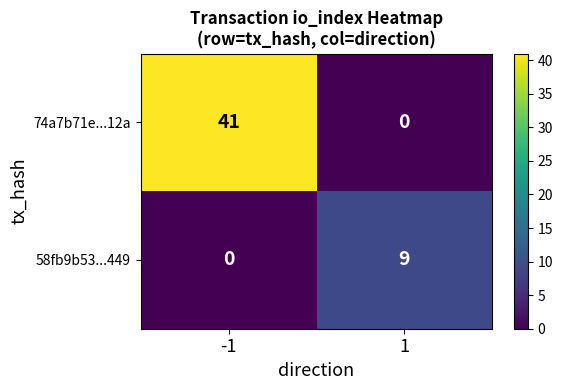

List the series in order of their peak value, highest first.

74a7b71e...12a, 58fb9b53...449